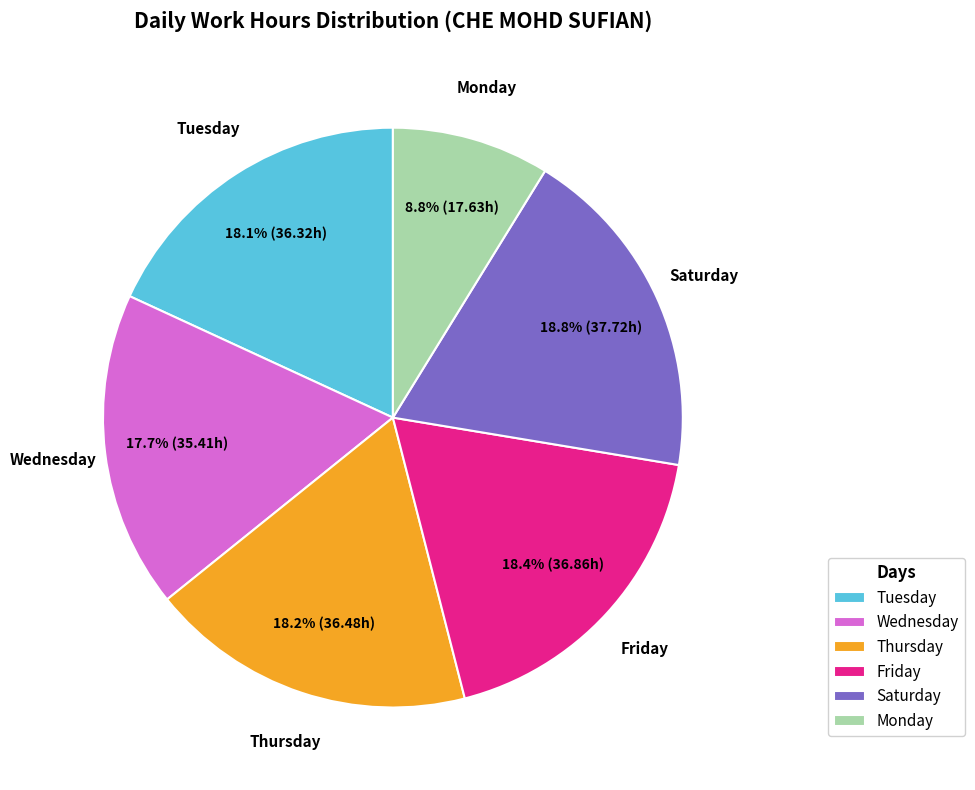

Which slice is the smallest?

Monday